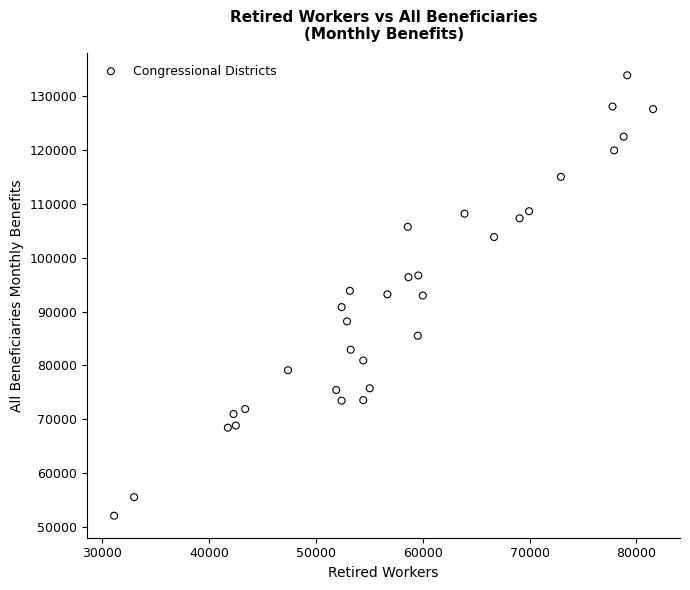

What is the range of Y values (max minus min)?

81772